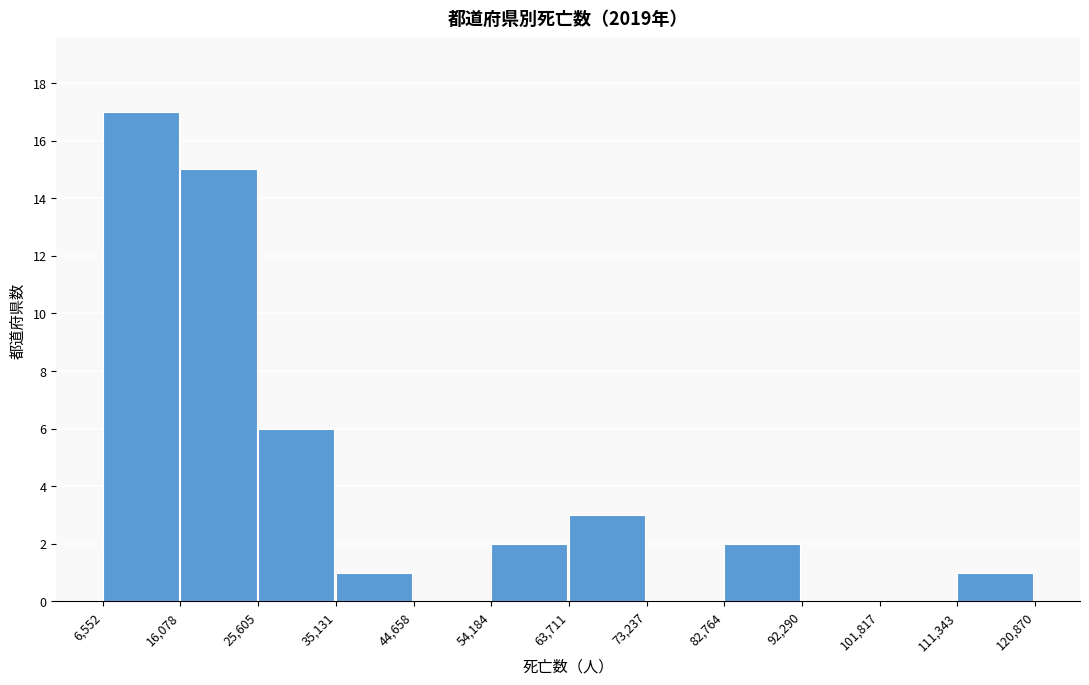

Reading left to right, list every bar in this chart as the range it spans on the x-axis followed by its height. The values are not printed on the chart, so give them approximately, as read against the axis.

6,552 to 16,078: 17
16,078 to 25,605: 15
25,605 to 35,131: 6
35,131 to 44,658: 1
44,658 to 54,184: 0
54,184 to 63,711: 2
63,711 to 73,237: 3
73,237 to 82,764: 0
82,764 to 92,290: 2
92,290 to 101,817: 0
101,817 to 111,343: 0
111,343 to 120,870: 1